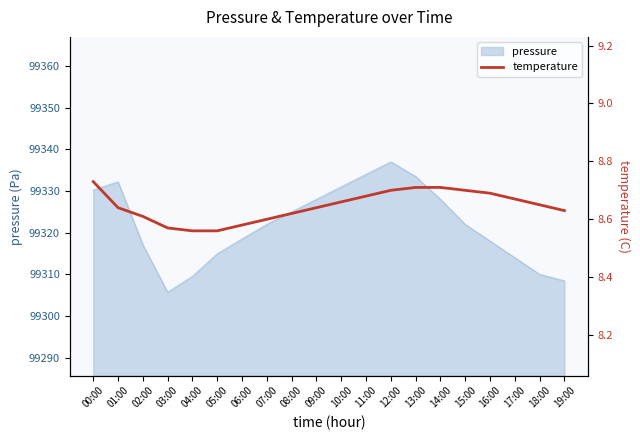

What is the lowest value of the pressure series?

99305.7